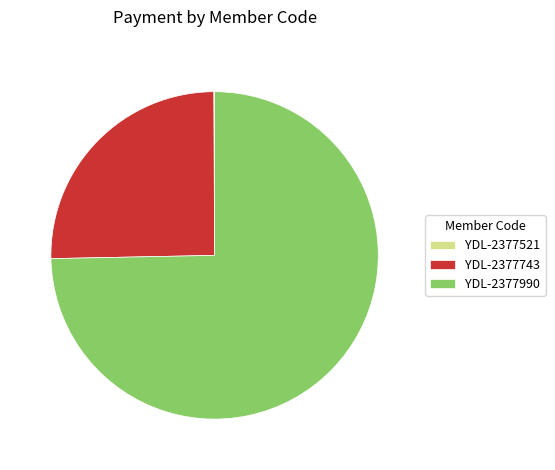

Does any single category account for the majority?

Yes